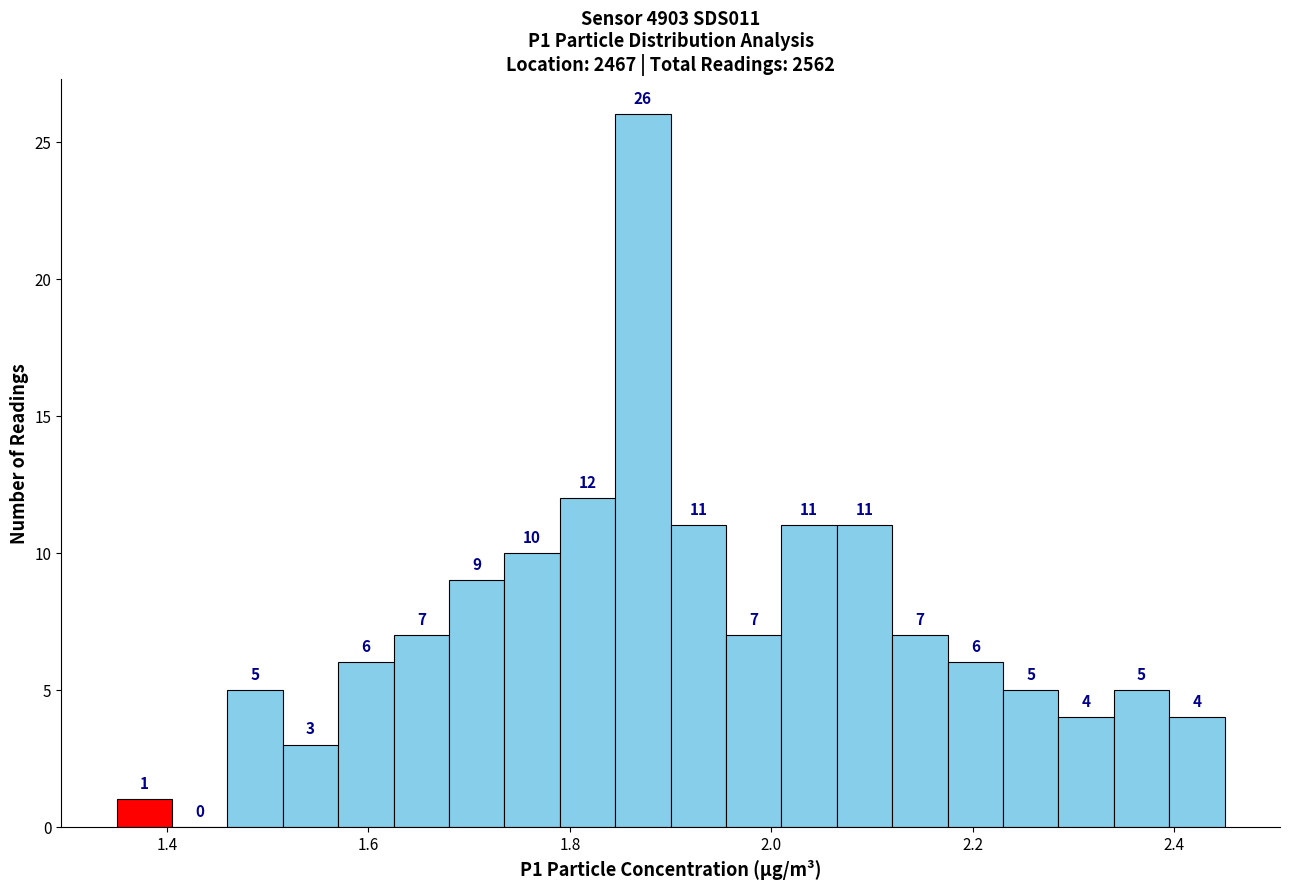

Read against the x-axis, roughly where is the centre of the tallest bar?

1.88